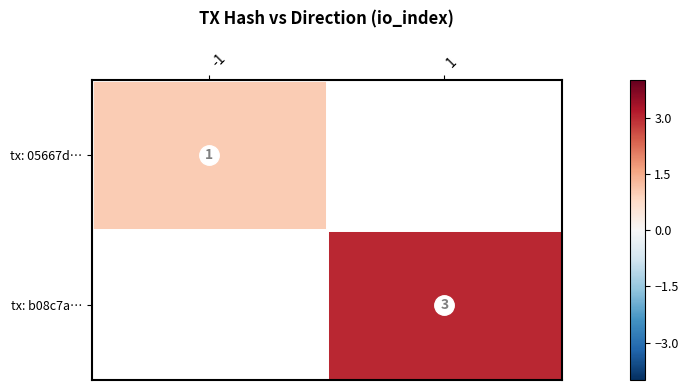

What is the minimum value shown in the chart?

1.0